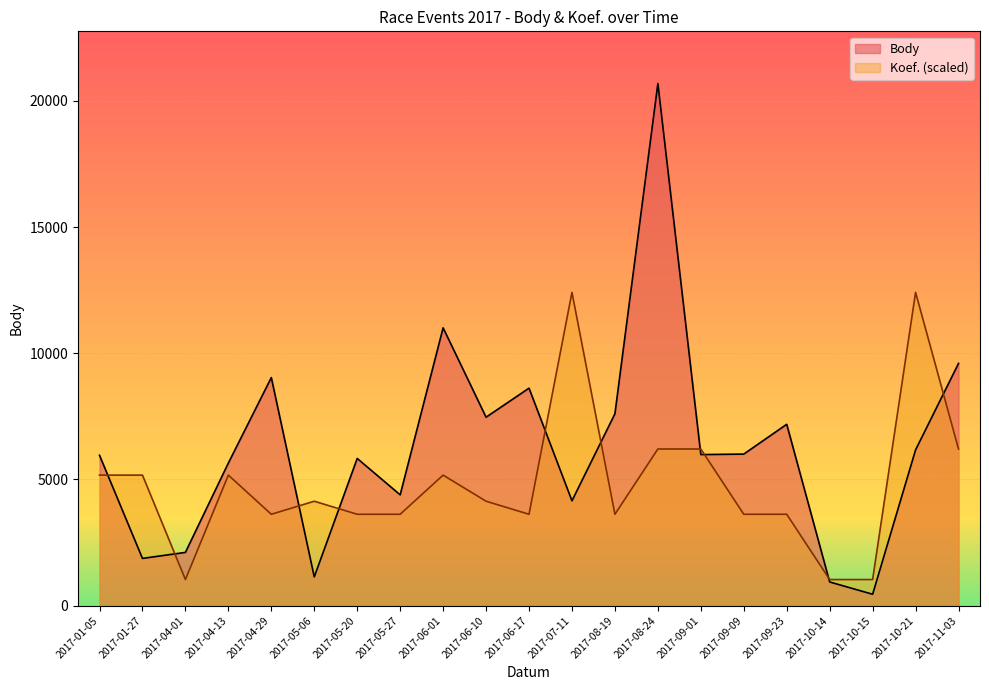

How many interior local valleys does the Body series have?

7